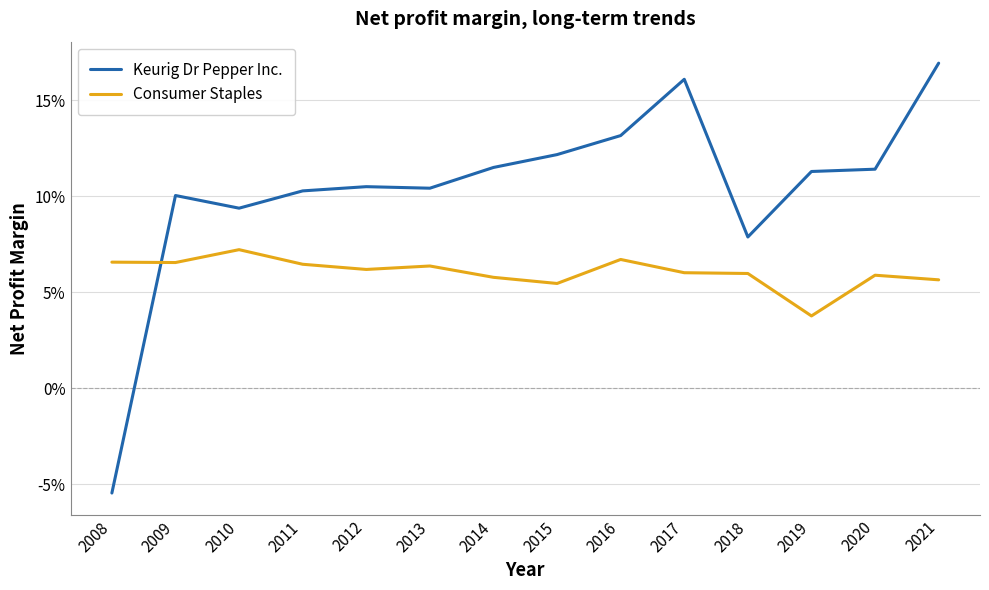

What is the sum of the Keurig Dr Pepper Inc. values at 2010 and 2016?

0.2